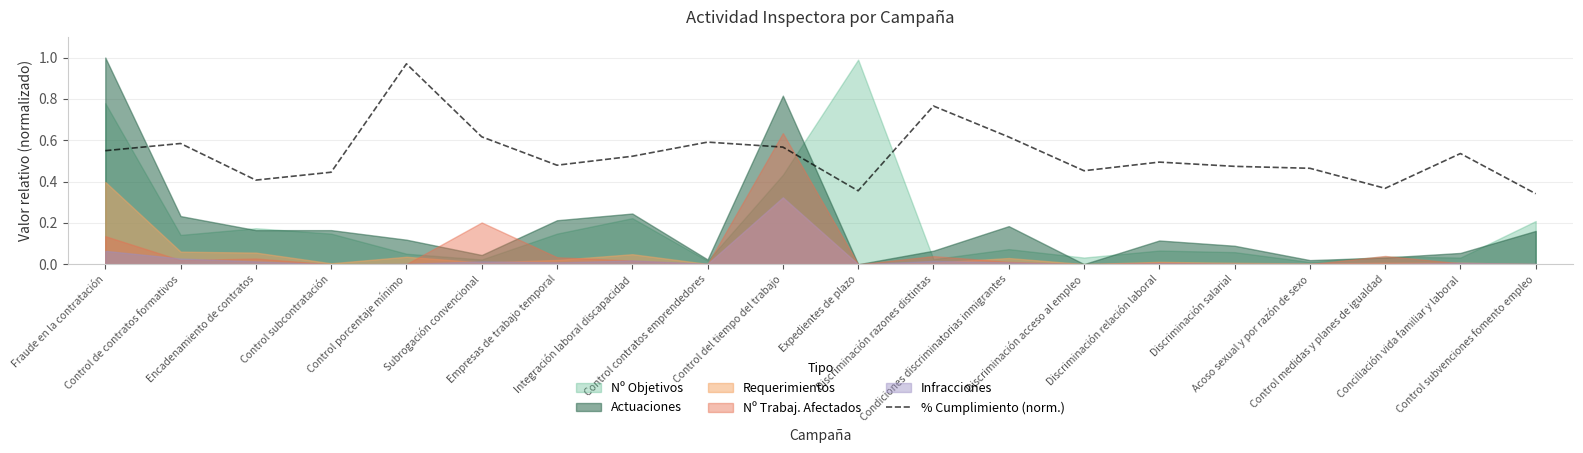

What is the label of the 20th point from the right?

Fraude en la contratación